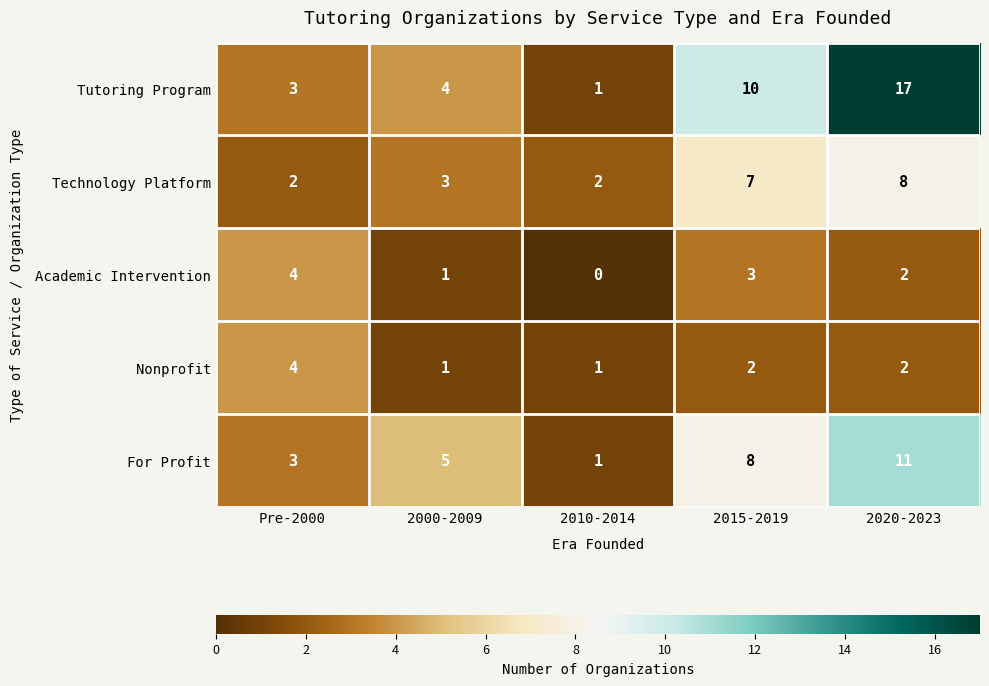

At 2015-2019, list the series in order from largest to smallest.

Tutoring Program, For Profit, Technology Platform, Academic Intervention, Nonprofit